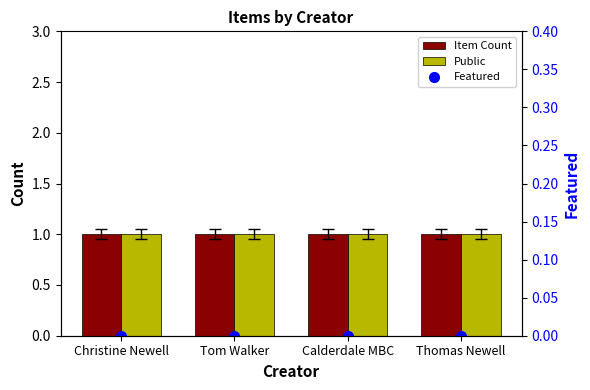

What is the maximum value shown in the chart?

1